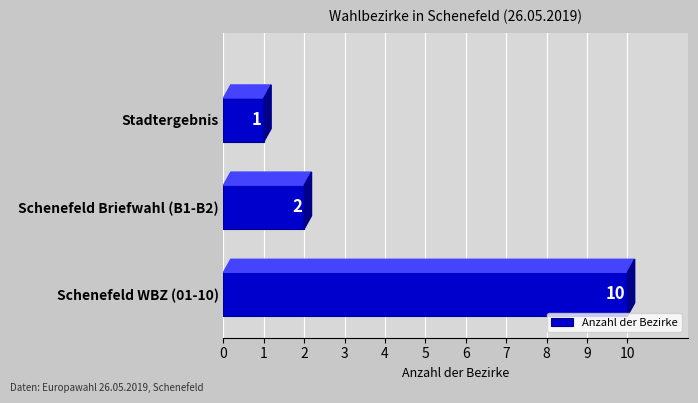

Between Stadtergebnis and Schenefeld WBZ (01-10), which is larger?

Schenefeld WBZ (01-10)